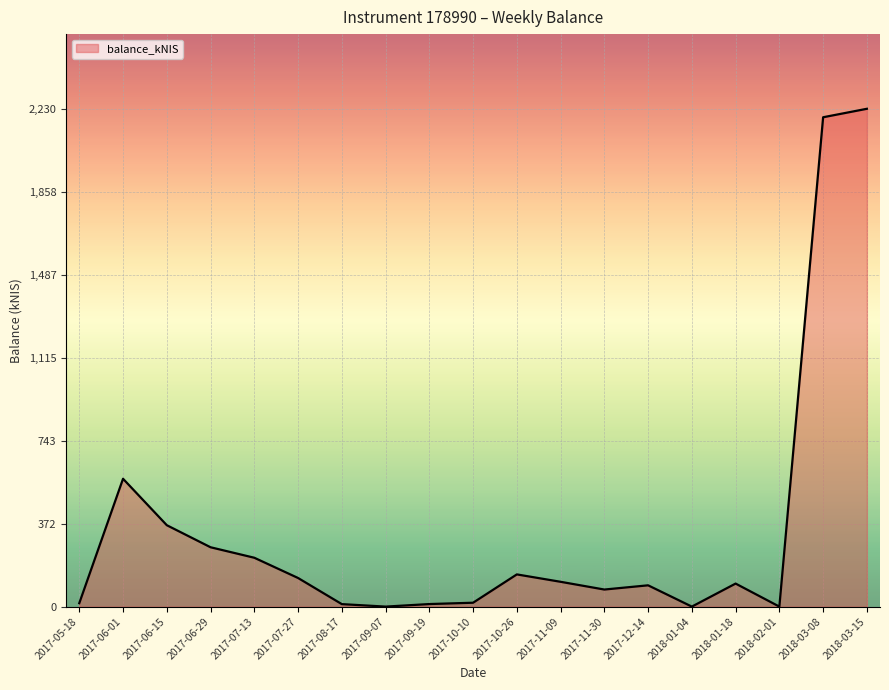

Where does the data first go above 103?

2017-06-01